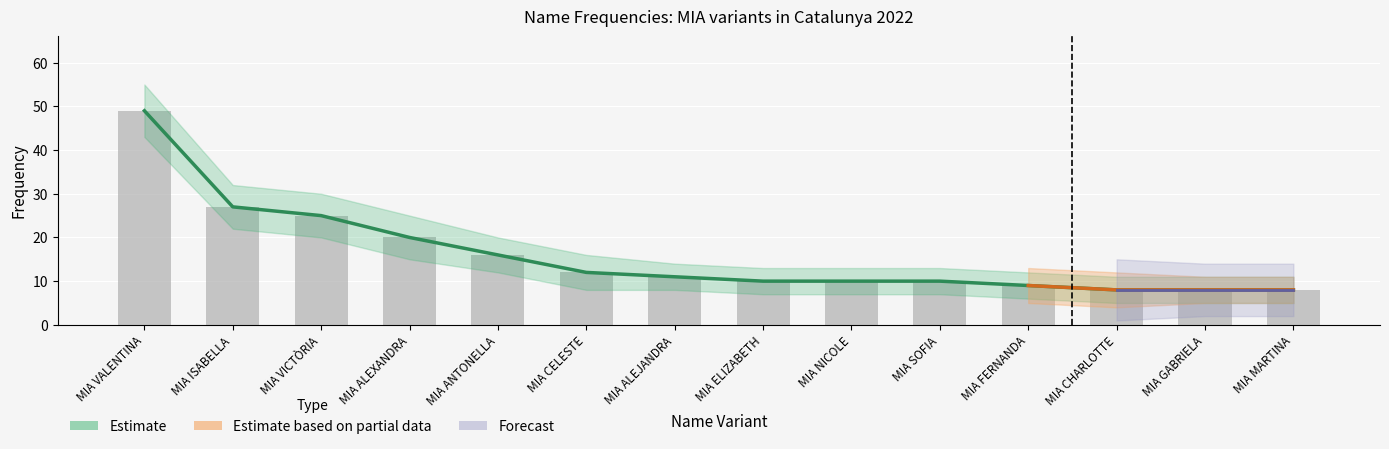

Is it true that Forecast equals -3 at MIA SOFIA?

False